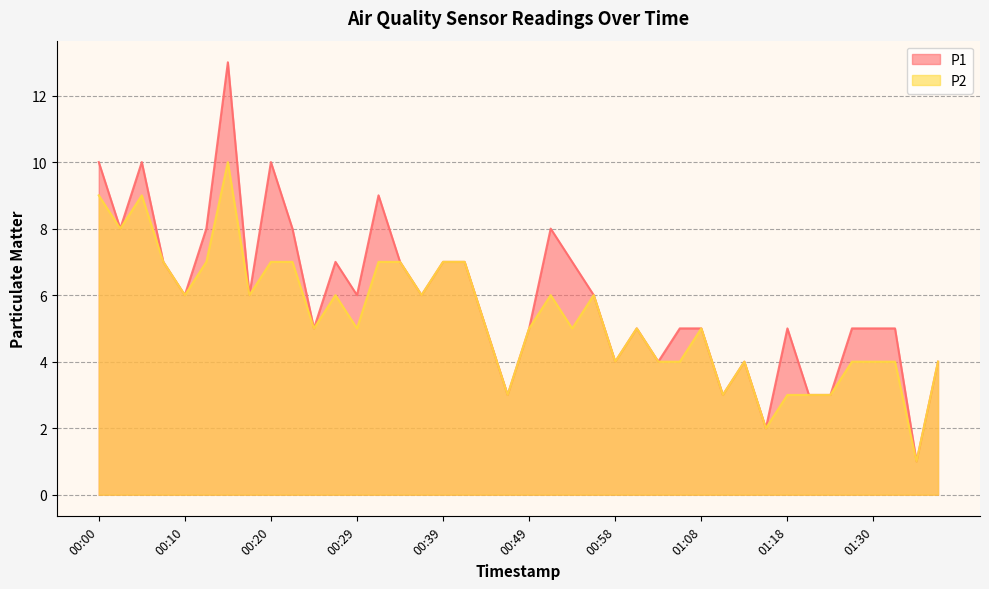

At which label does P2 reach its minimum?

01:35